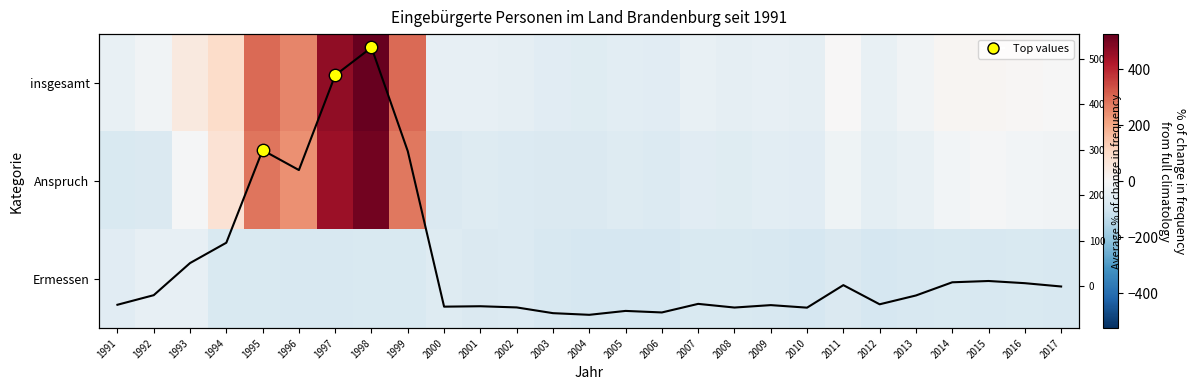

Which has a higher value, 2012 or 1993?

1993